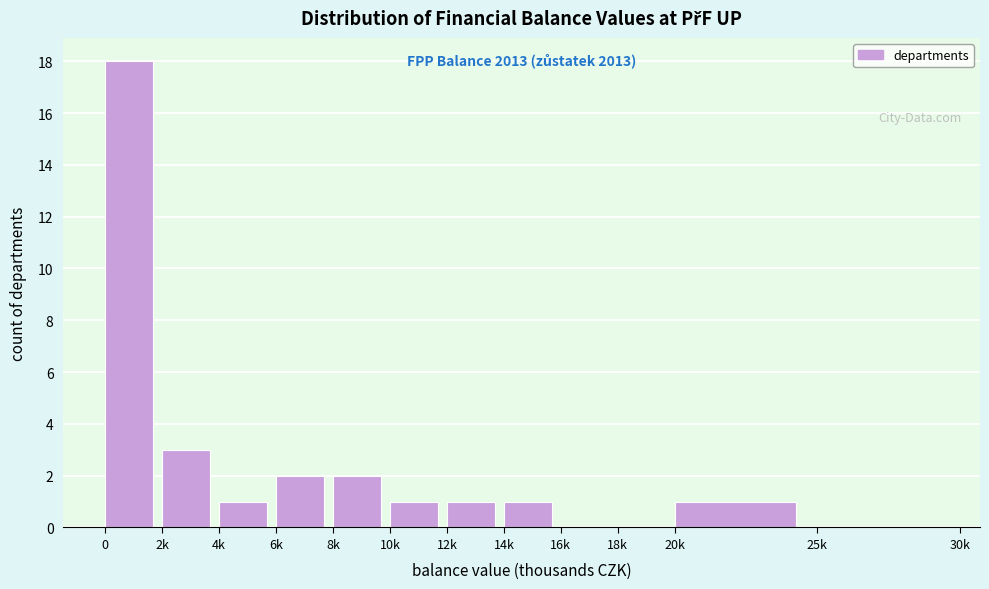

Reading right to left, transcribe all the data shown in this chart.

25k=0	20k=1	18k=0	16k=0	14k=1	12k=1	10k=1	8k=2	6k=2	4k=1	2k=3	0=18